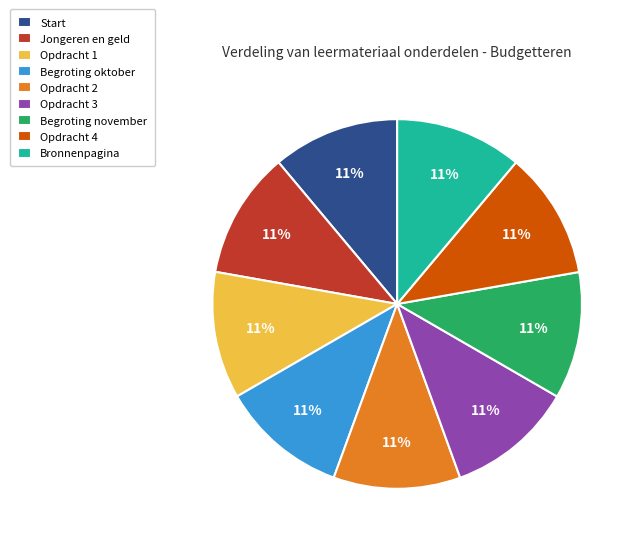

What is the ratio of the value at Bronnenpagina to the value at Opdracht 1?

1.0